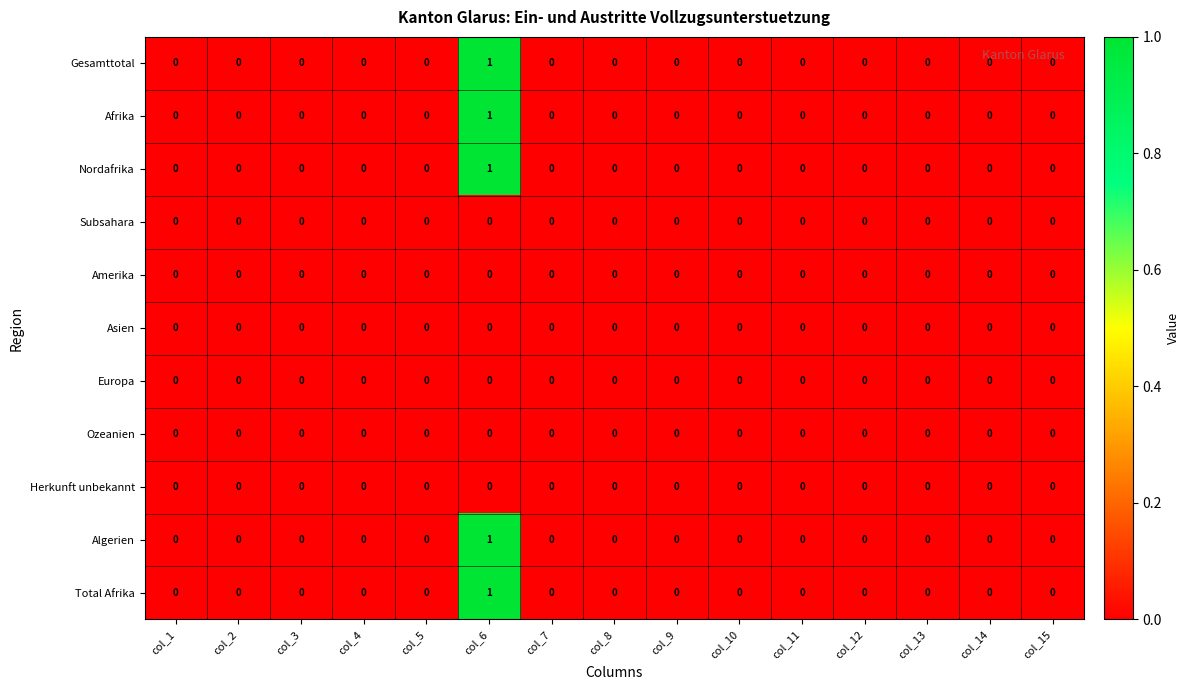

Is it true that Total Afrika equals 0 at col_1?

True